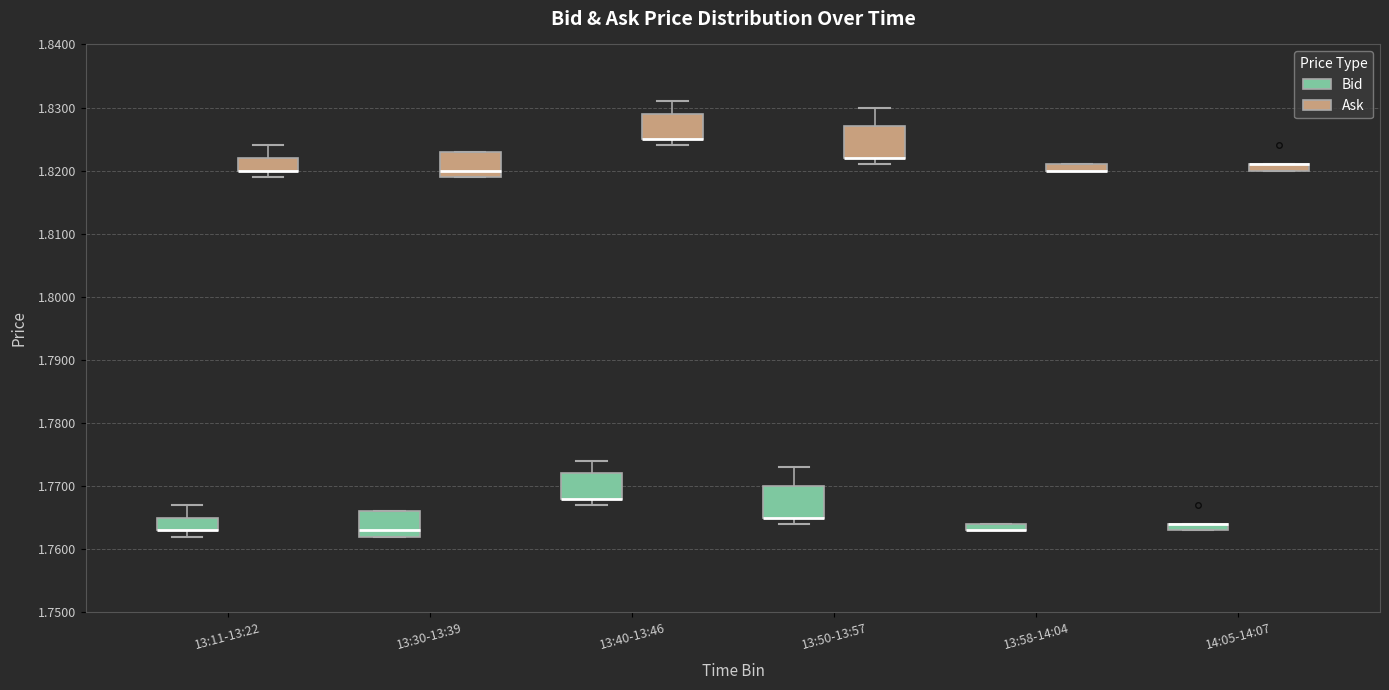

Where is the upper edge of the box for 13:40-13:46 (Ask) on the y-axis? The values are not printed on the chart, so give them approximately, as read against the axis.

1.829